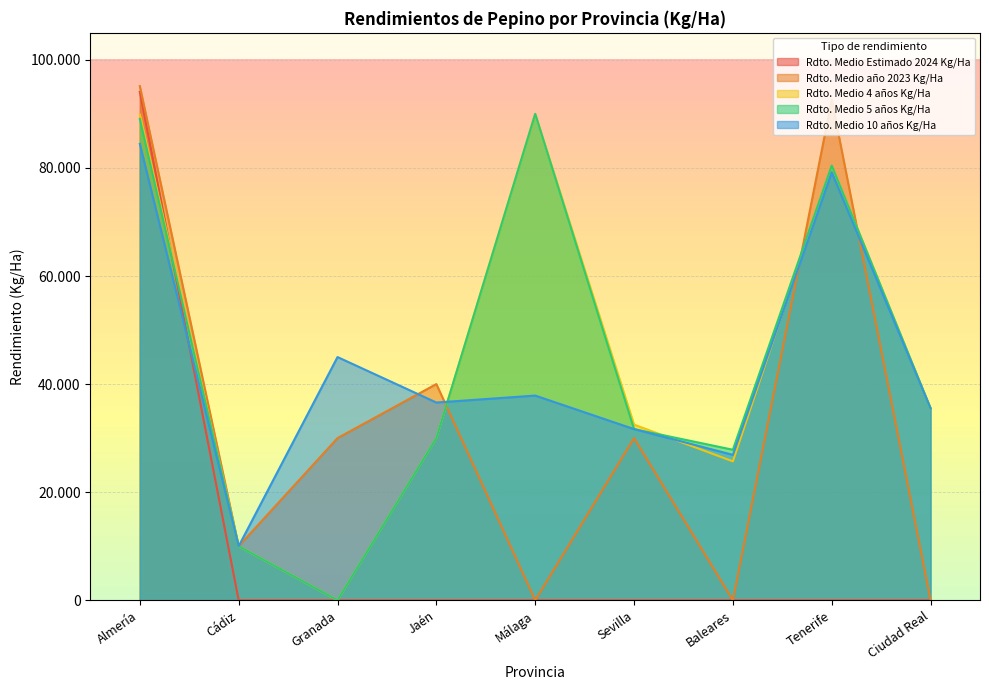

How many values in the Rdto. Medio año 2023 Kg/Ha series exceed 30000?

3